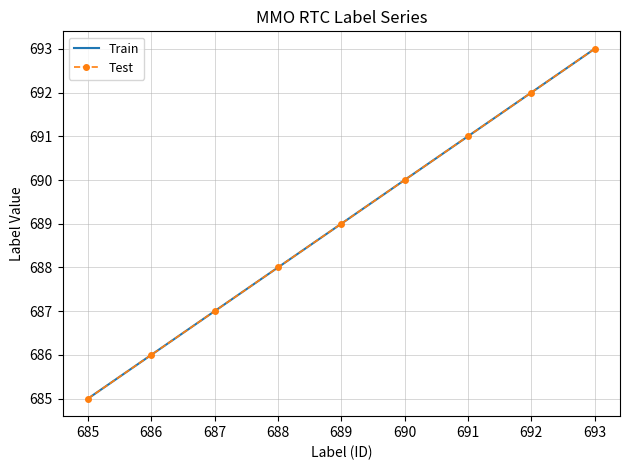

Between 685 and 692, which is larger?

692